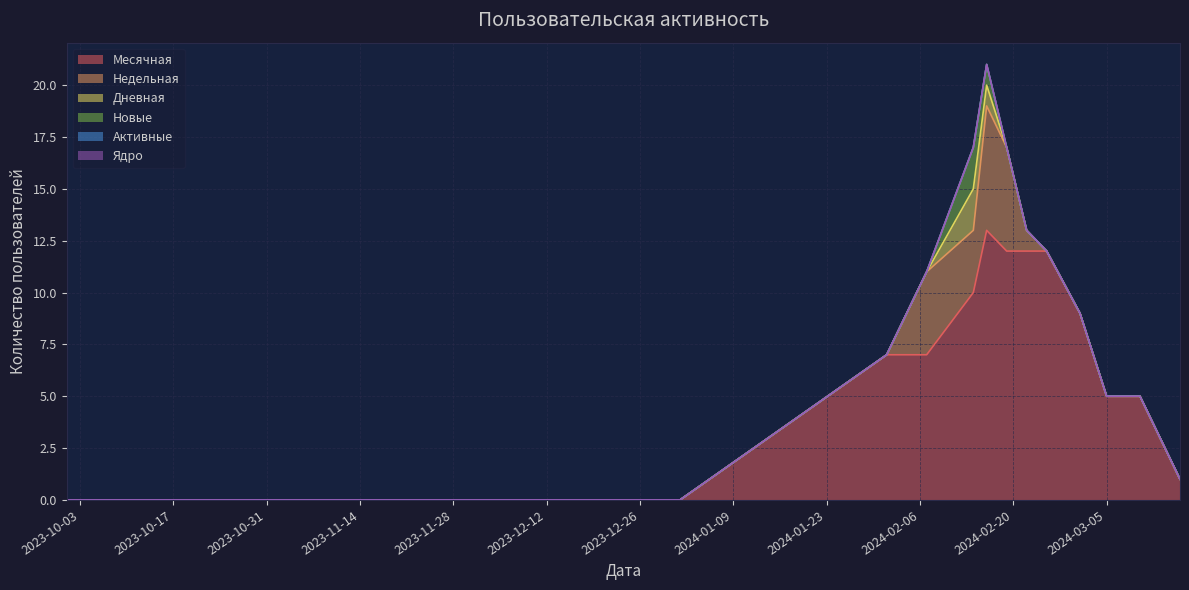

Does the chart display data point markers on the line(s)?

No